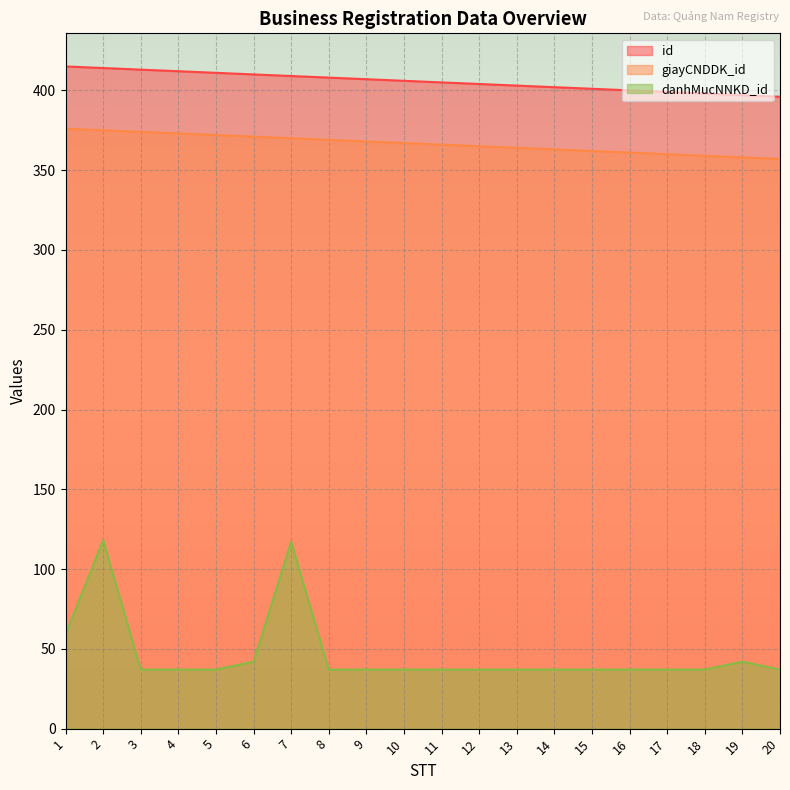

True or false: giayCNDDK_id and id cross at least once.

False